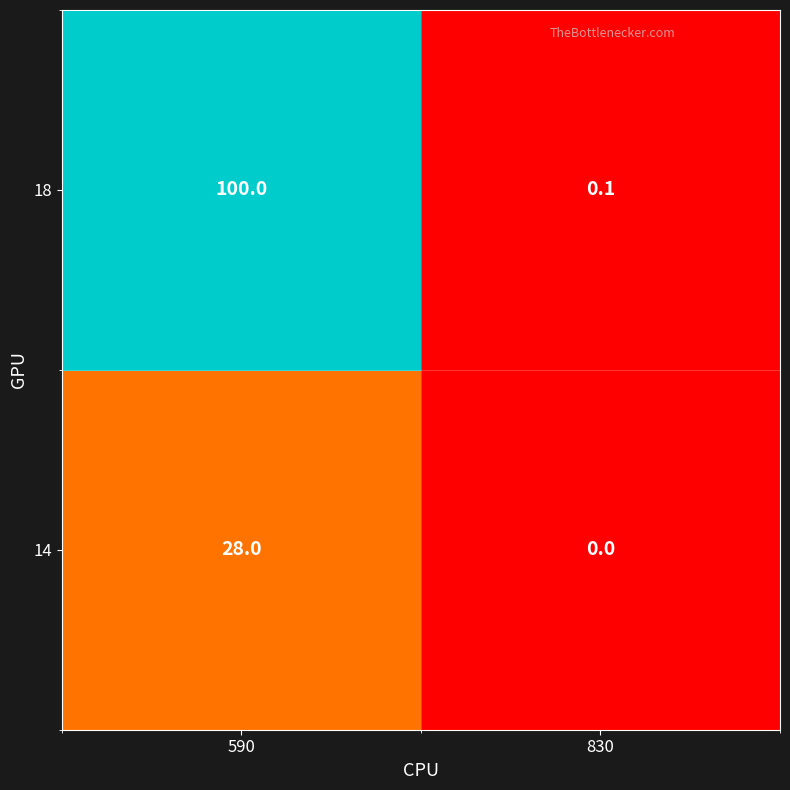

Reading left to right, extract all data points from this chart.

18: 100.0	0.1
14: 28.0	0.0